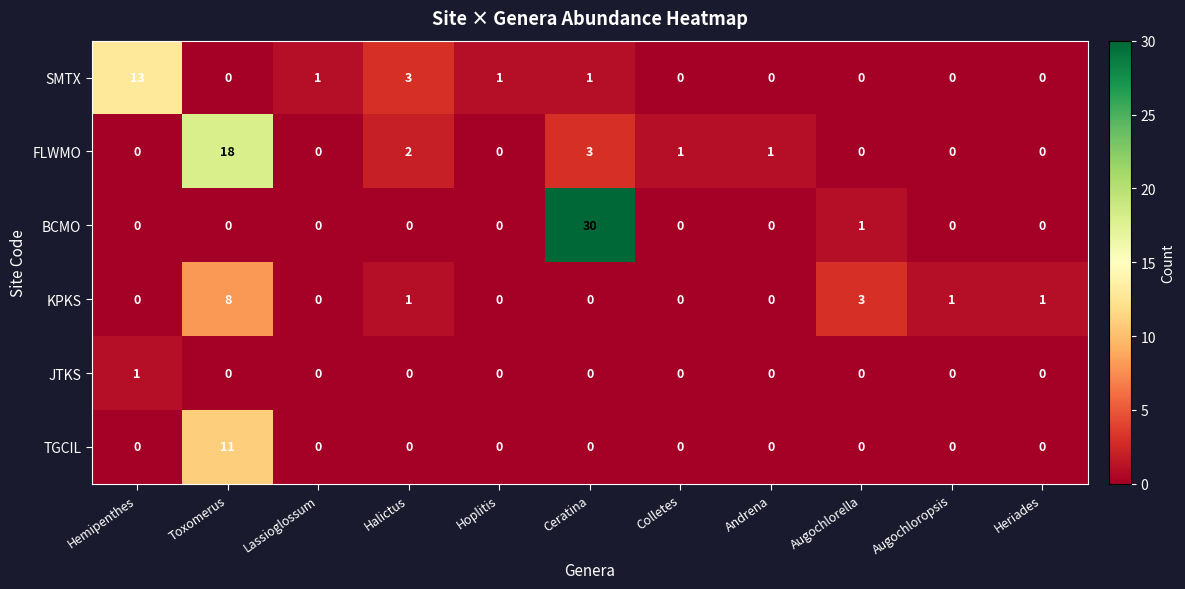

At which label does KPKS reach its peak?

Toxomerus